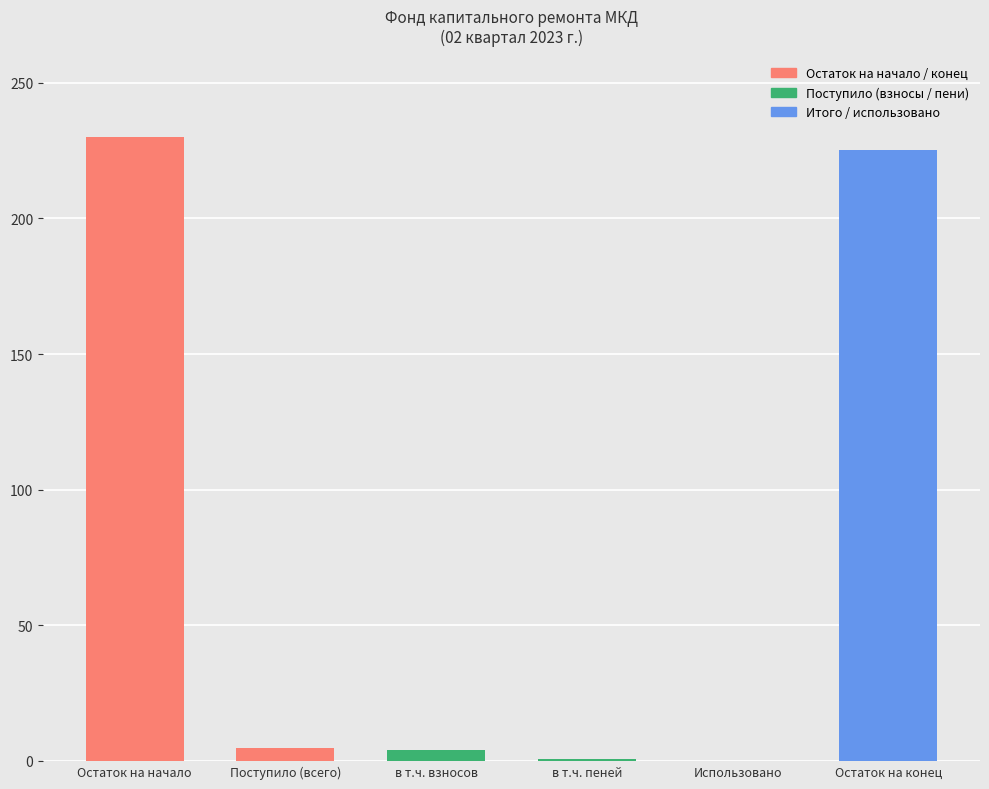

Between Остаток на начало and в т.ч. пеней, which is larger?

Остаток на начало